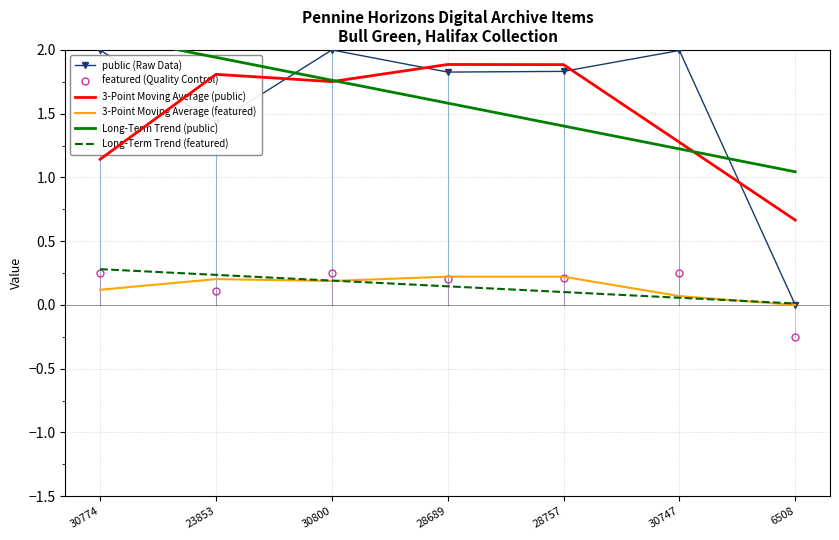

True or false: 3-Point Moving Average (public) and Long-Term Trend (featured) cross at least once.

False